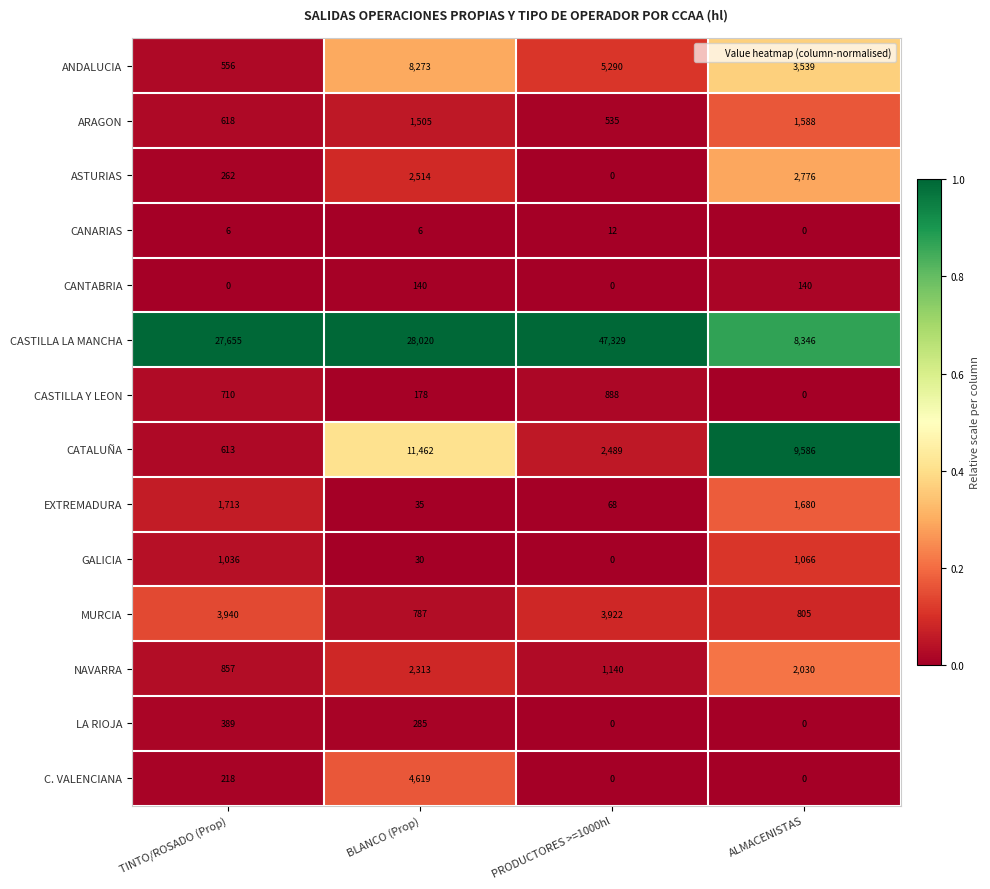

The value of CANARIAS at PRODUCTORES >=1000hl is 12. True or false?

True